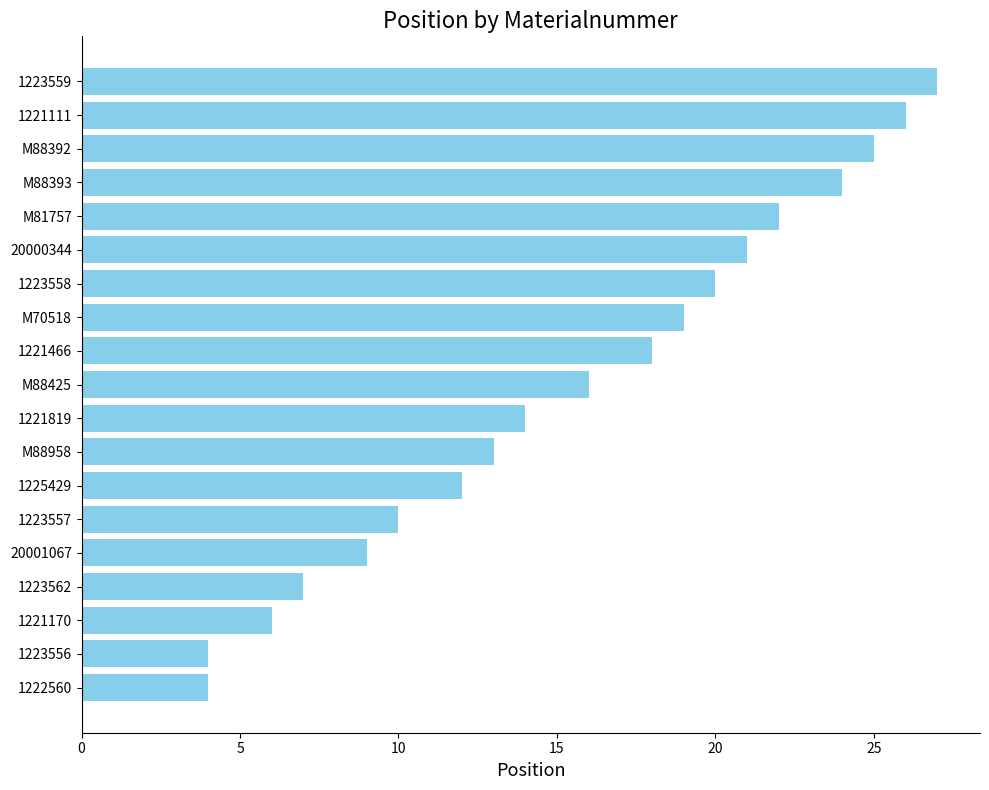

The value at 1223559 is 27. True or false?

True